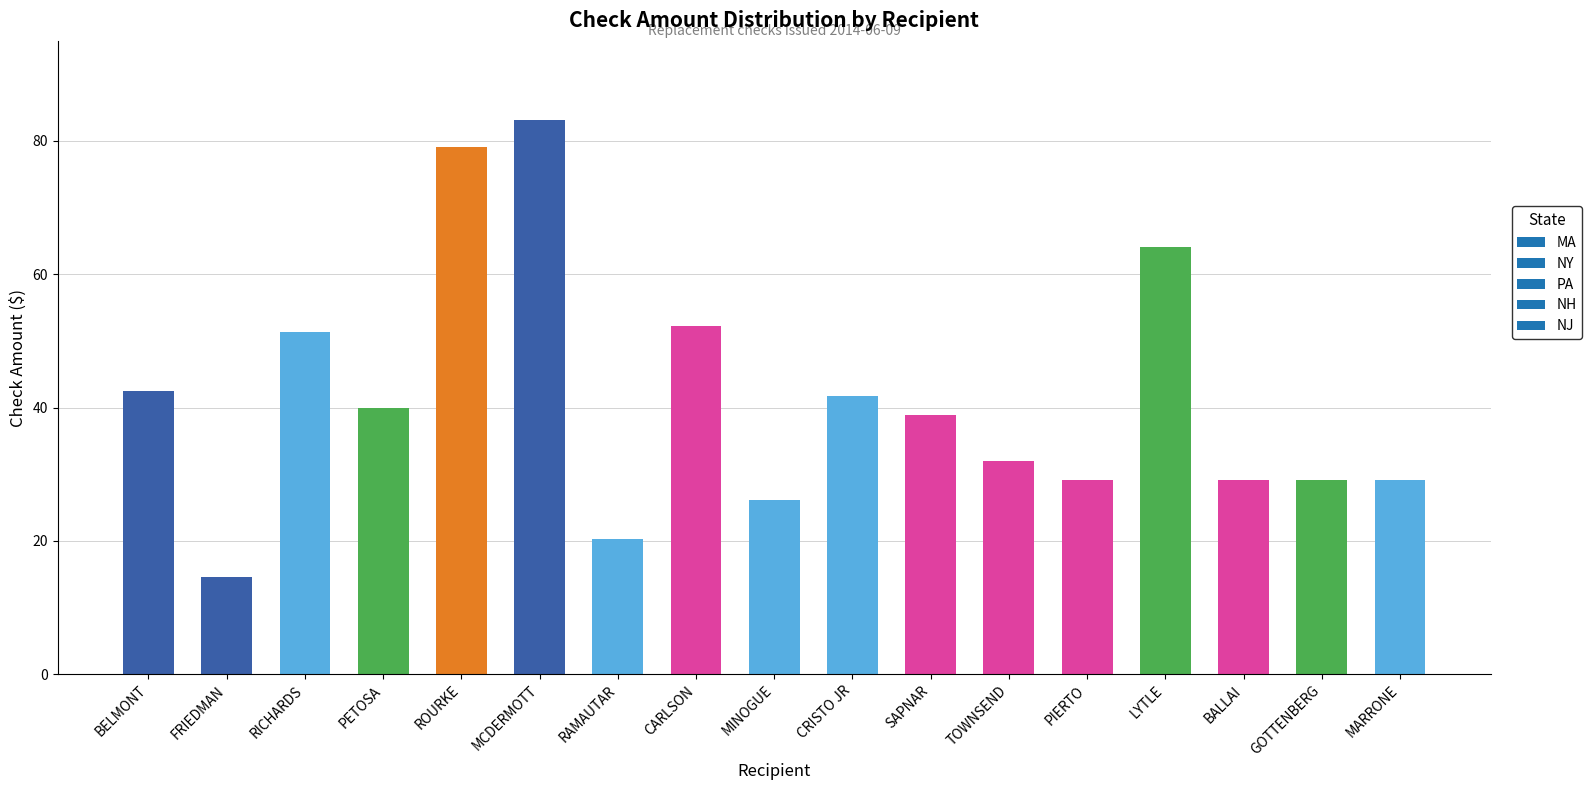

Is it true that the value at LYTLE is 64.1?

True